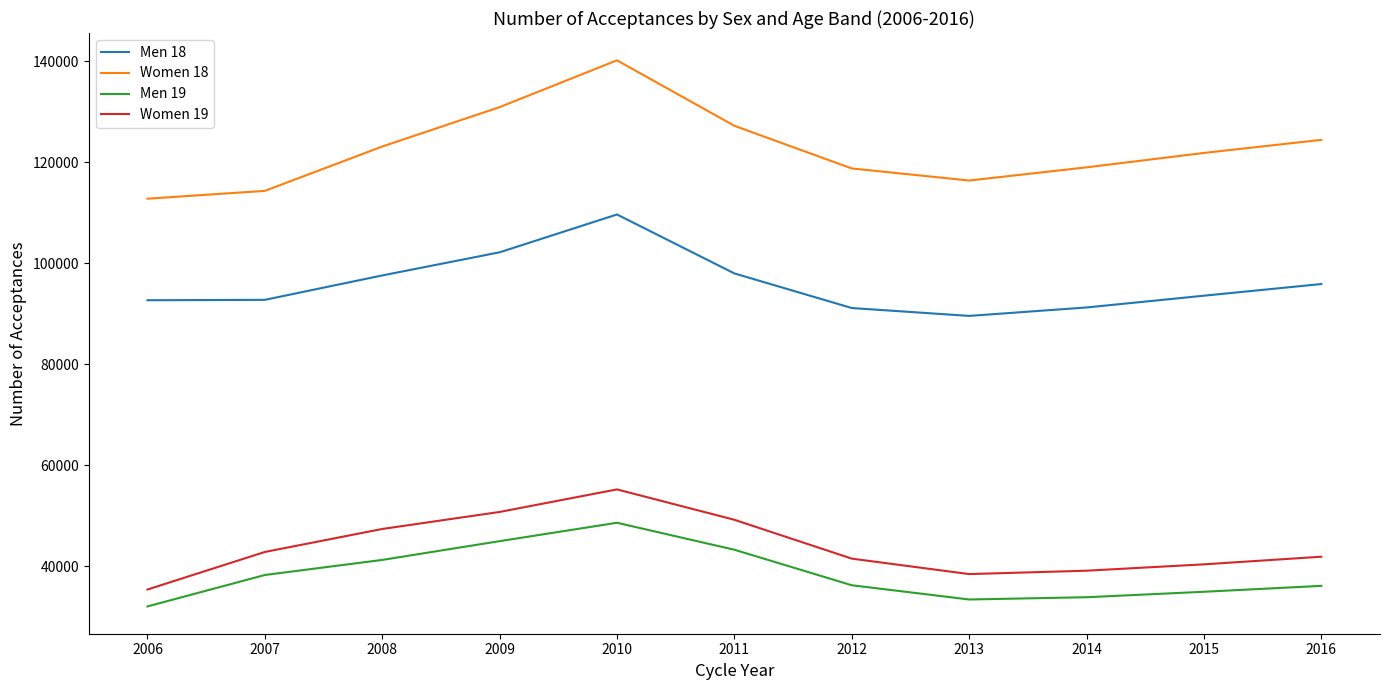

Which series has the largest total across all categories?

Women 18